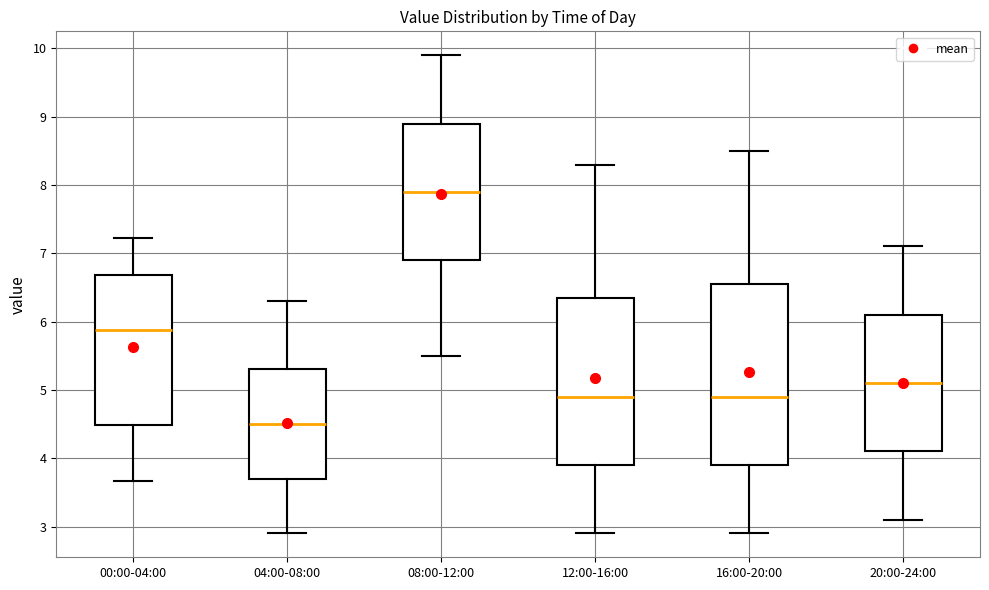

Where is the upper edge of the box for 12:00-16:00 on the y-axis? The values are not printed on the chart, so give them approximately, as read against the axis.

6.4